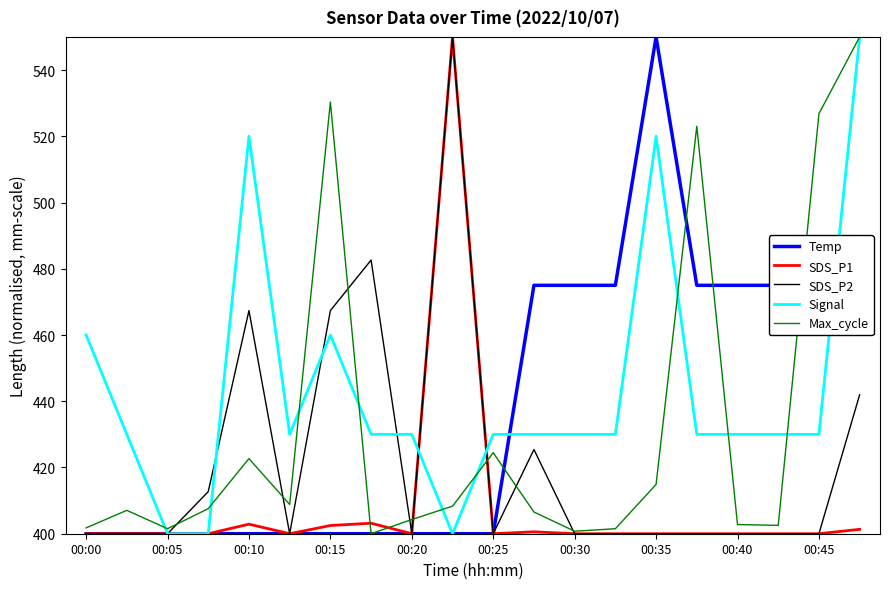

Which series has the largest total across all categories?

Signal